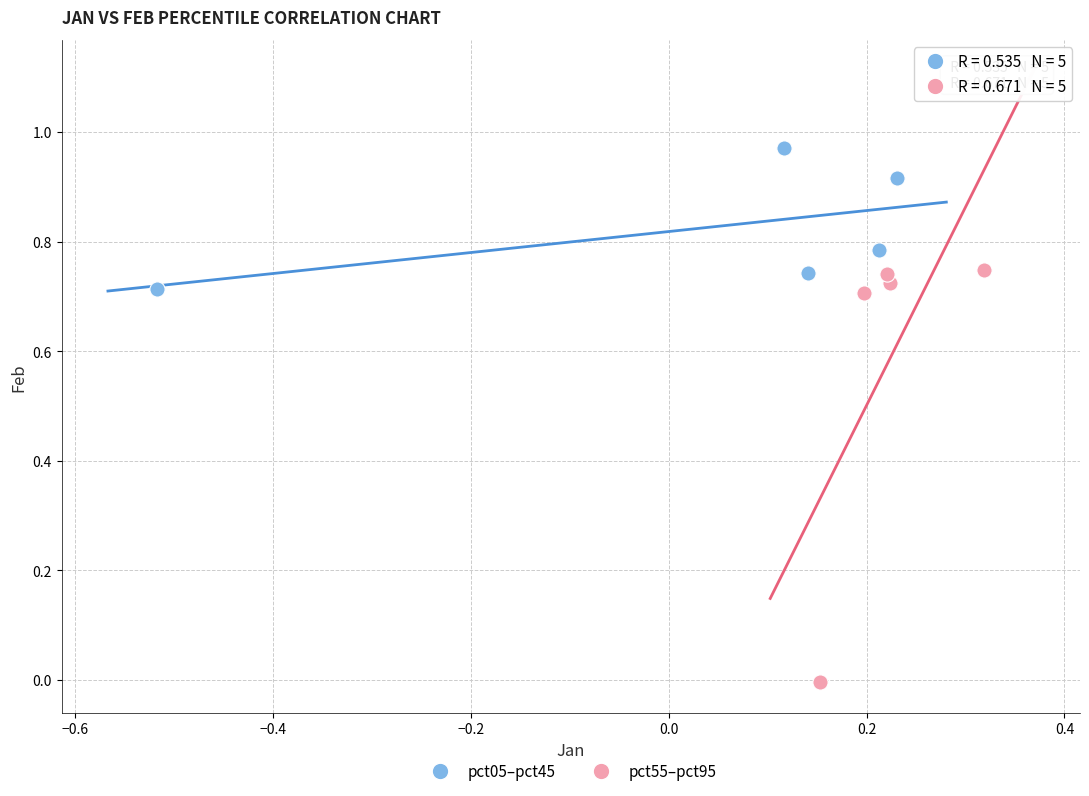

Which series has the widest spread of Y values?

pct55–pct95